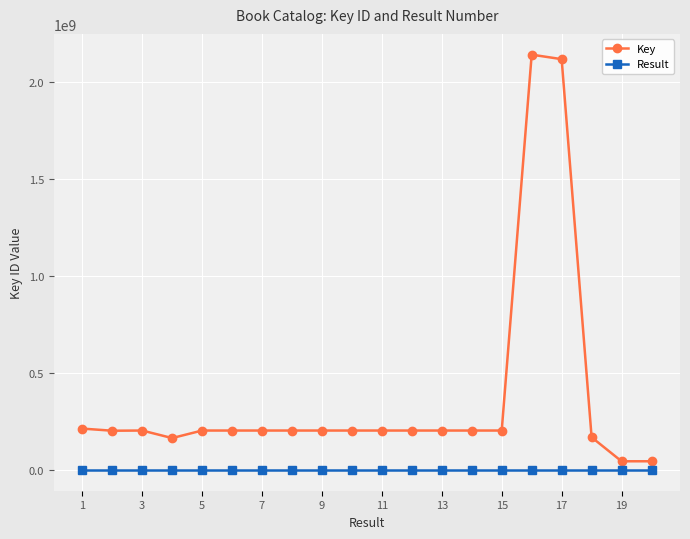

List the series in order of their overall mean, highest first.

Key, Result